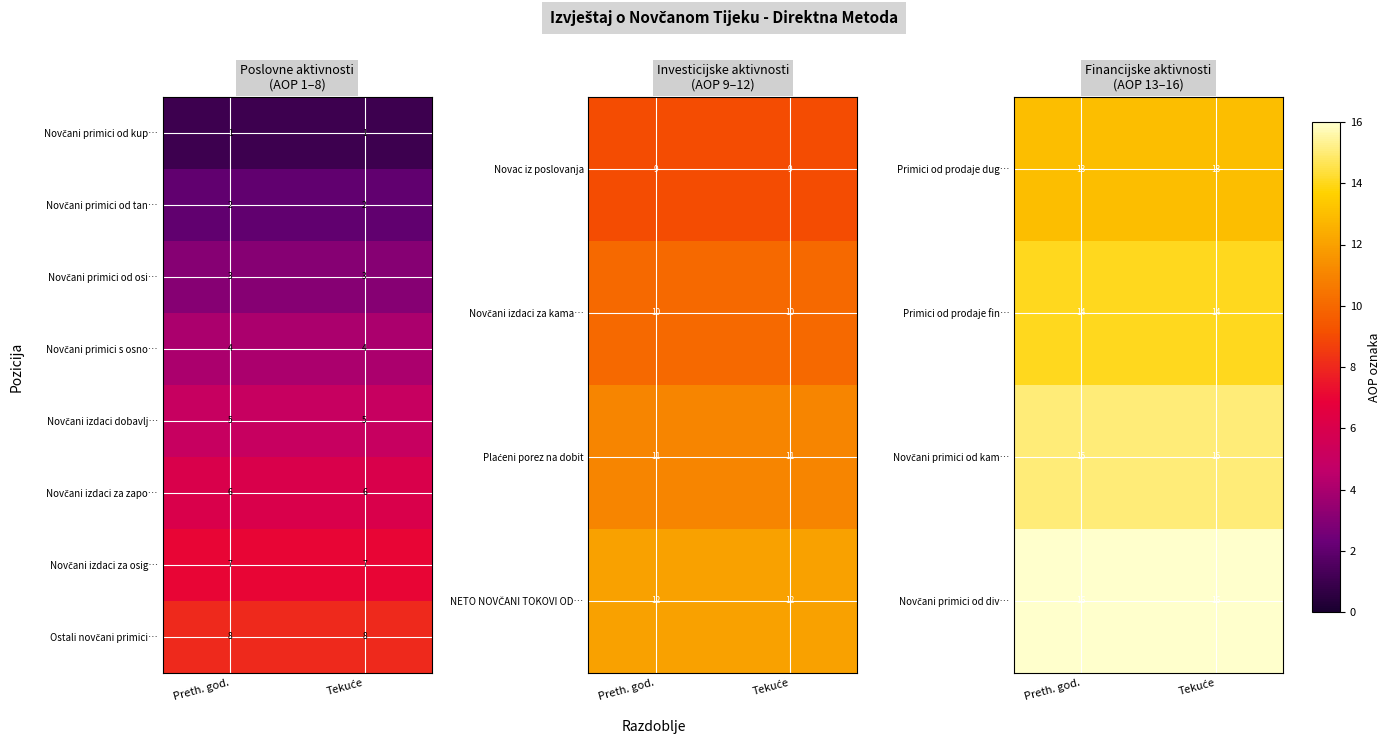

The Primici od prodaje fin… series shows 19 at Preth. god.. True or false?

False